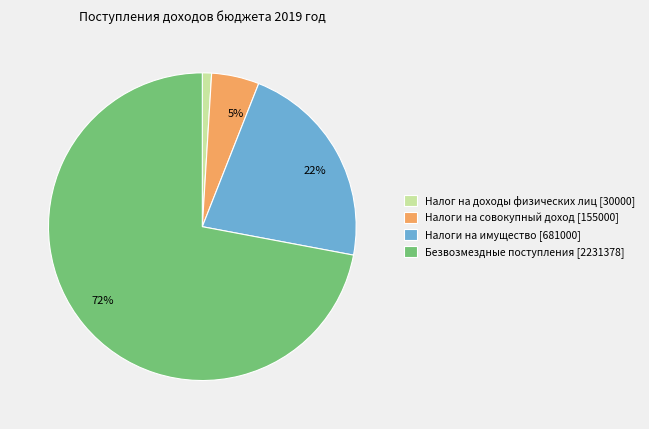

Does any single category account for the majority?

Yes